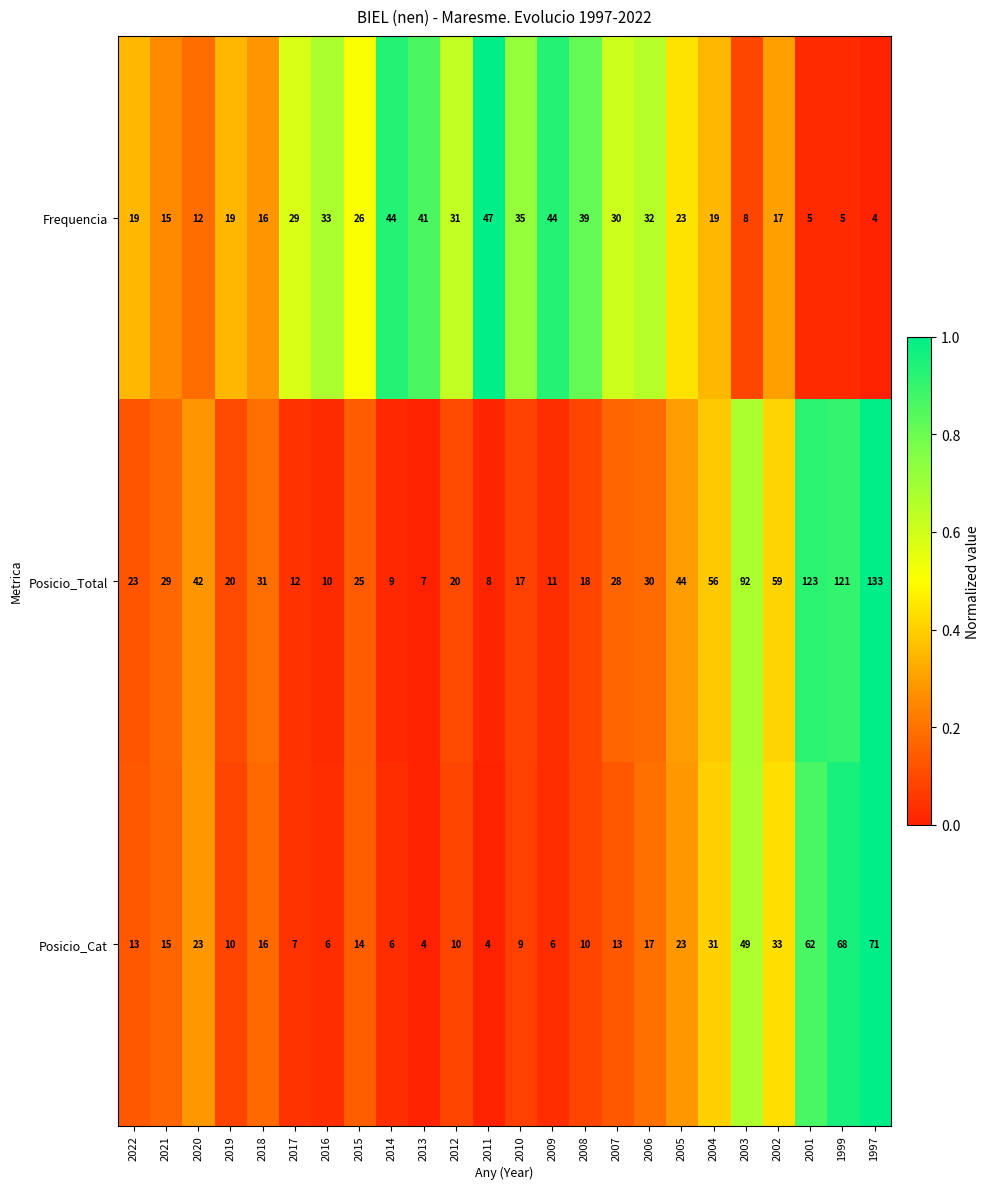

What is the difference between the maximum and second lowest values in the Posicio_Total series?

125